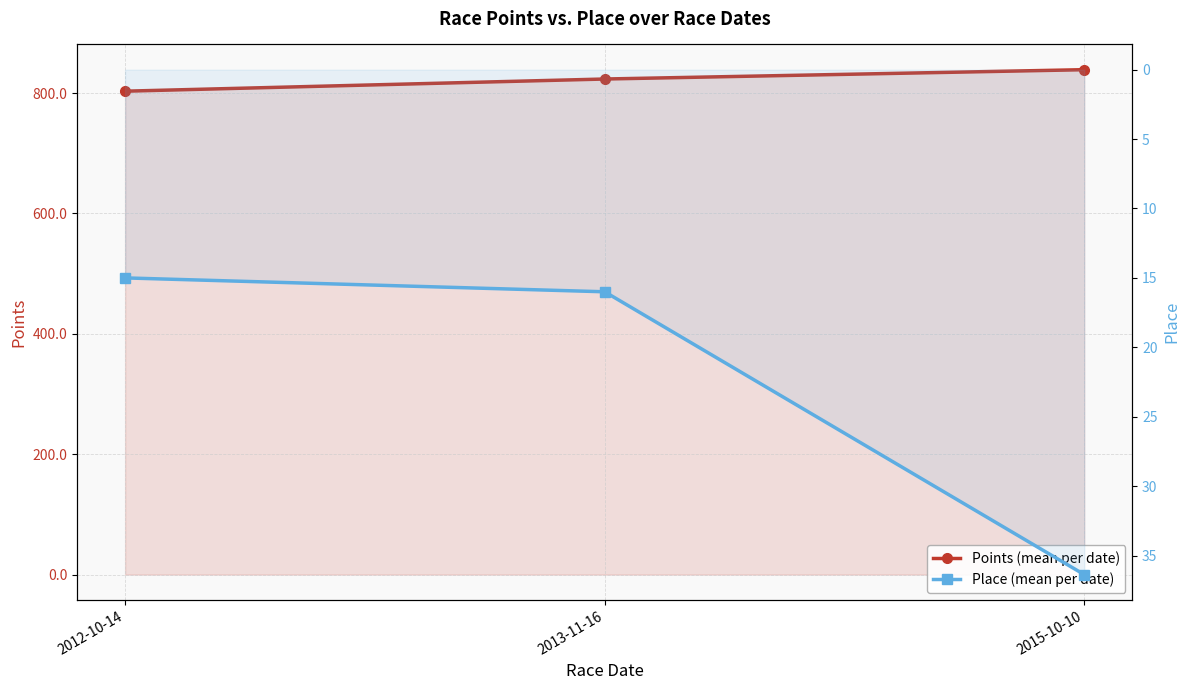

Which series changed the most between 2012-10-14 and 2013-11-16?

Points (mean per date)